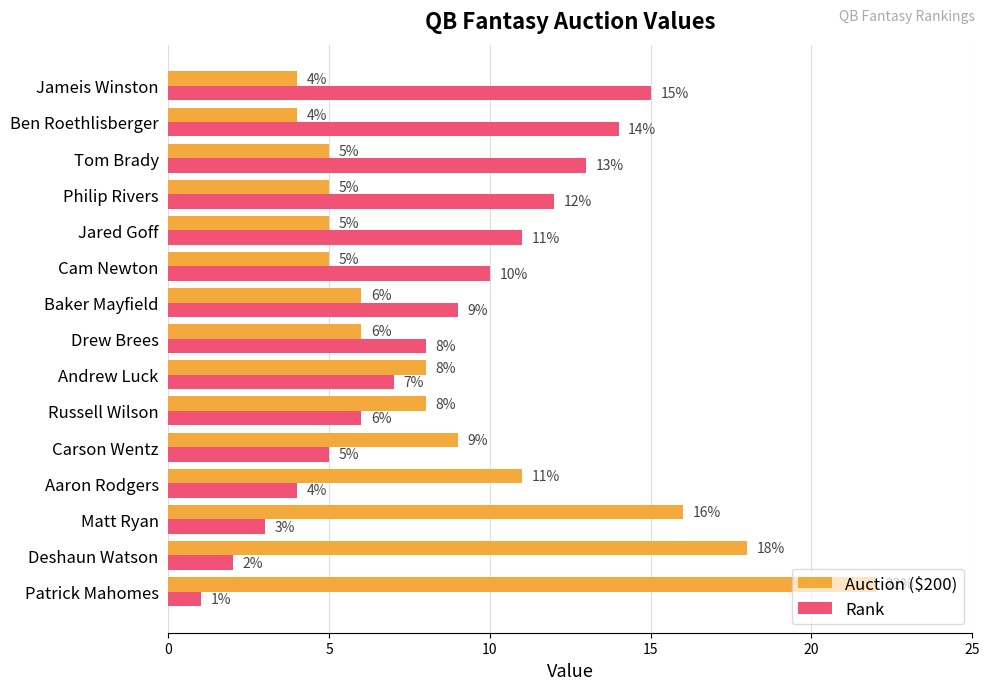

Is it true that Rank equals 13 at Tom Brady?

True